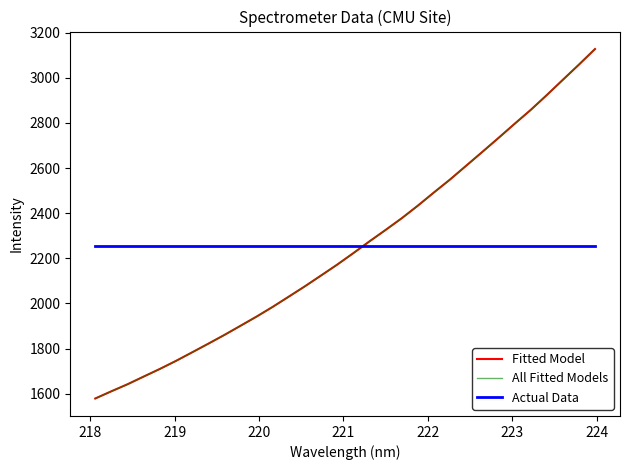

Which series has the largest total across all categories?

Fitted Model